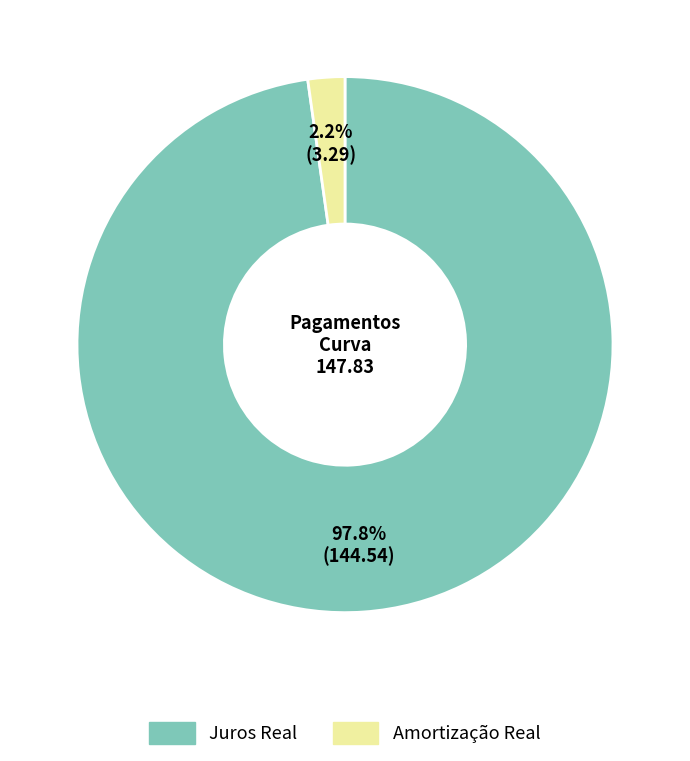

To the nearest percent, what is the difference between the largest and smallest slice percentages?

96%